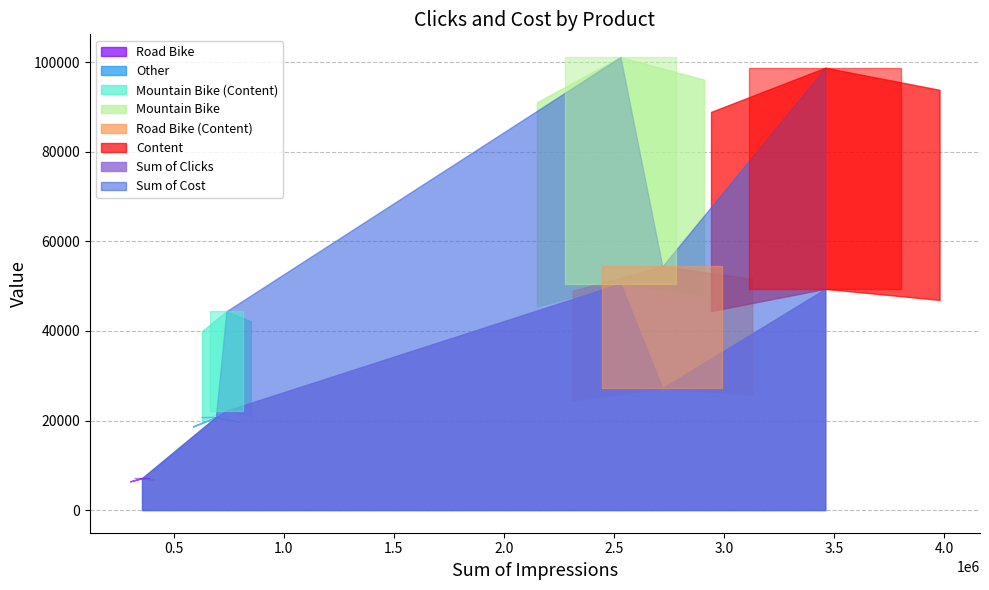

What is the spread (max minus min) of values at Mountain Bike?

50591.4